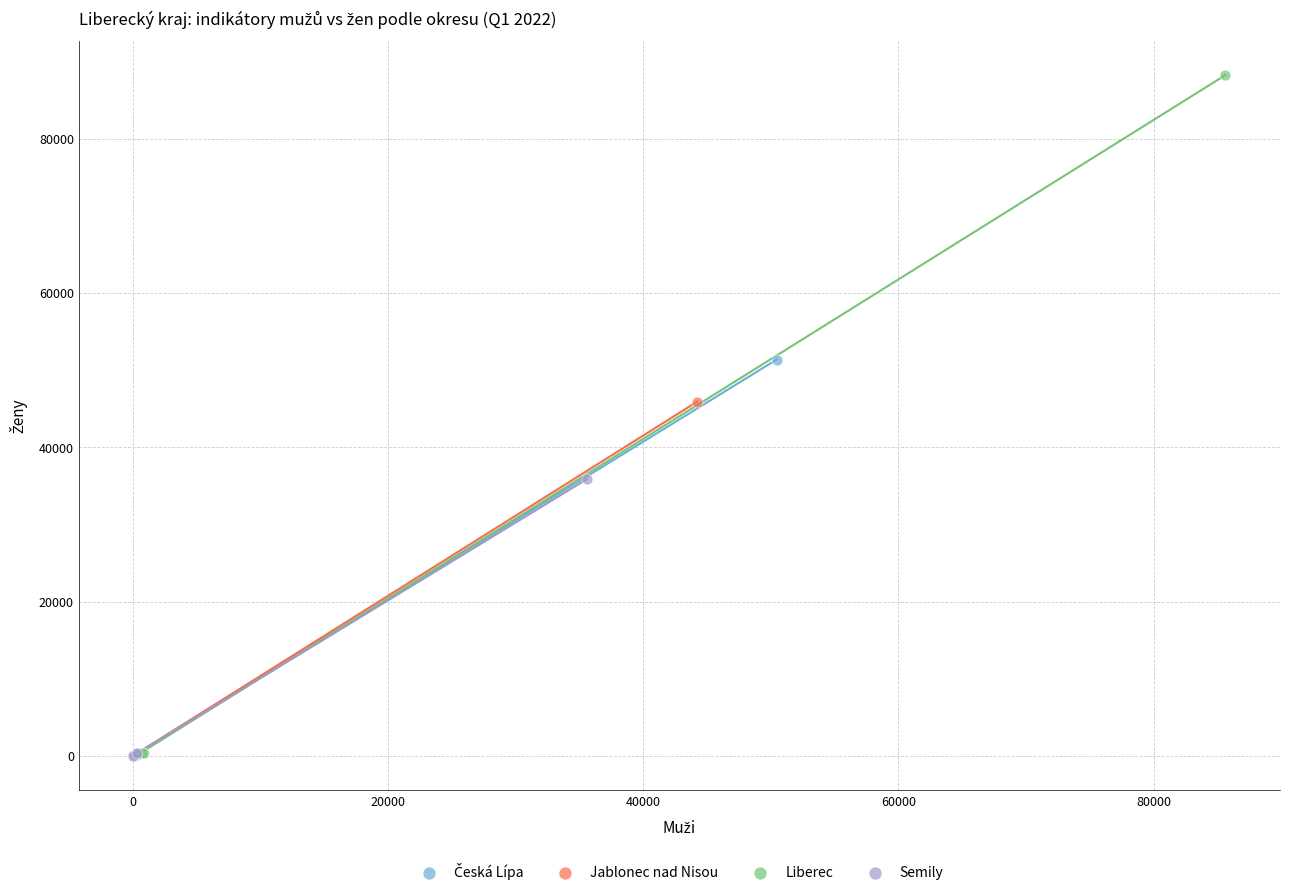

Which series has the widest spread of Y values?

Liberec